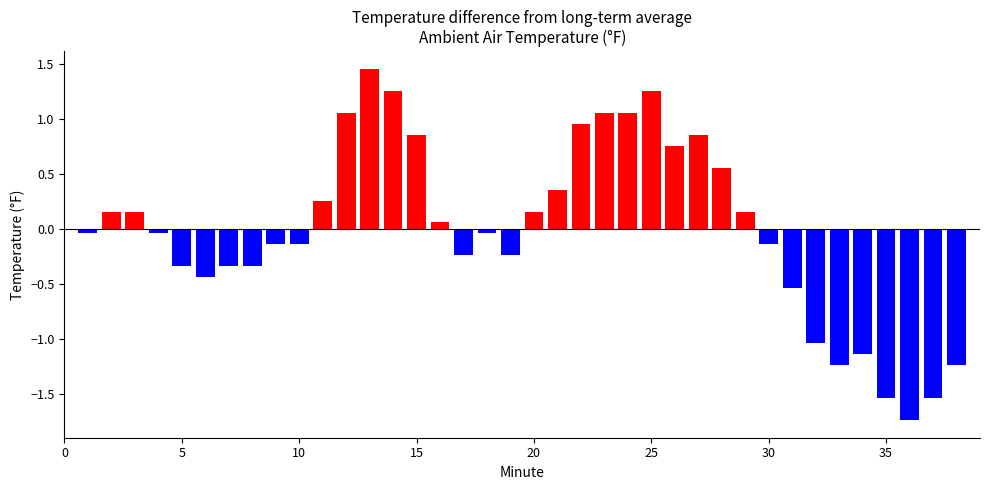

What is the difference between the maximum and minimum values?

3.2